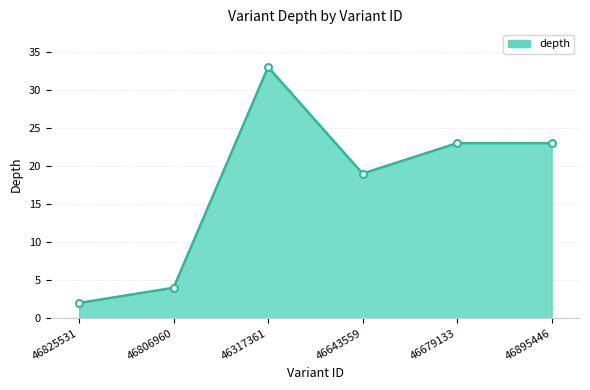

Reading left to right, what are all the values shown in this chart?

46825531=2	46806960=4	46317361=33	46643559=19	46679133=23	46895446=23